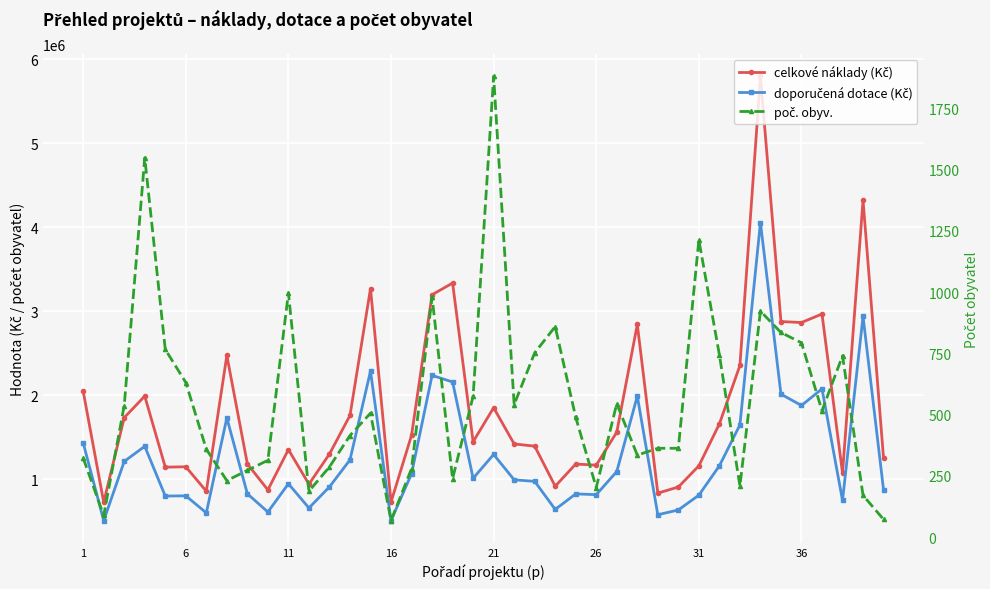

True or false: doporučená dotace (Kč) and poč. obyv. cross at least once.

False